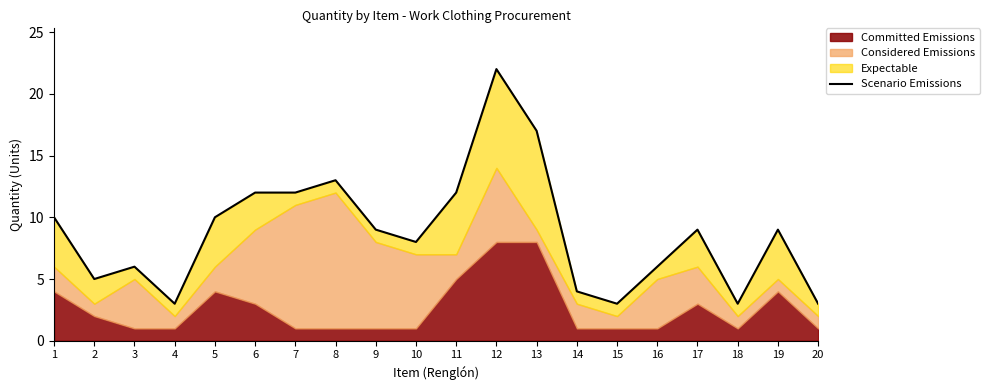

What is the average value?

9